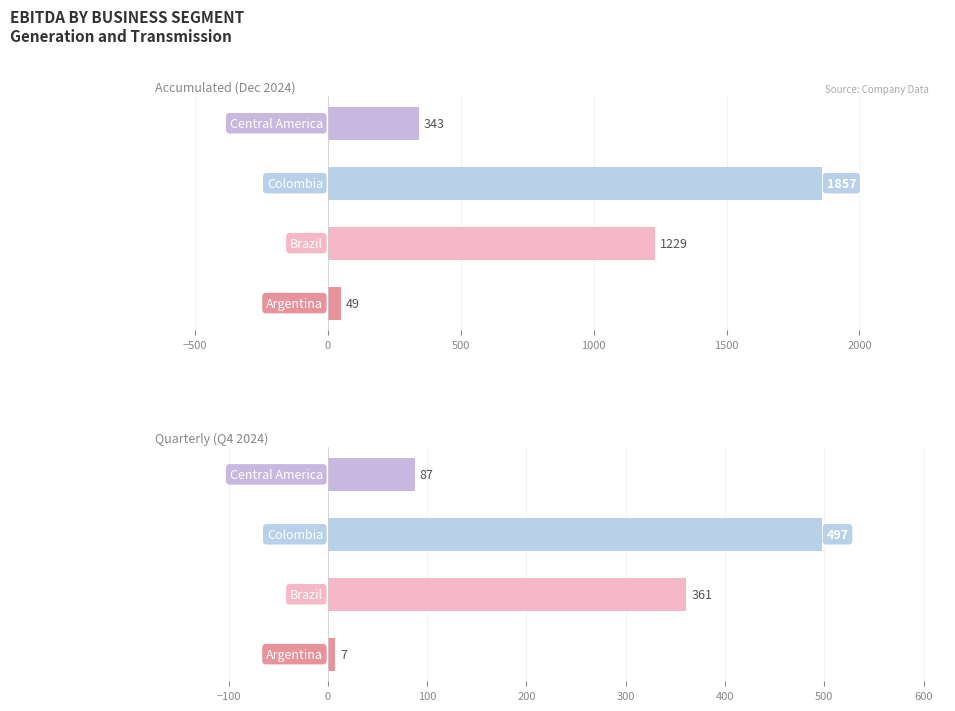

Reading left to right, what are all the values shown in this chart?

Accumulated (Dec 2024): −1000=49.4	−500=1229.0	0=1857.4	500=342.8
Quarterly (Q4 2024): −1000=7.4	−500=361.0	0=497.2	500=87.3